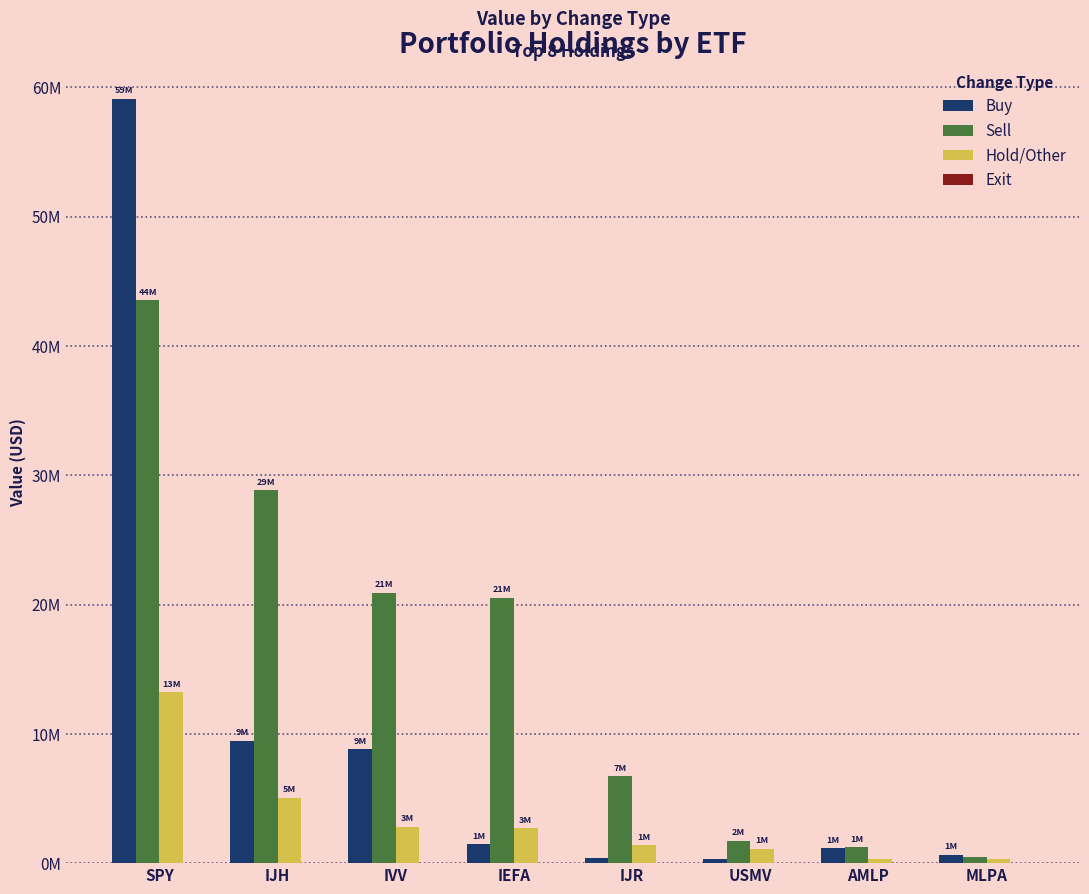

What is the difference between the highest and lowest values at AMLP?

1.2